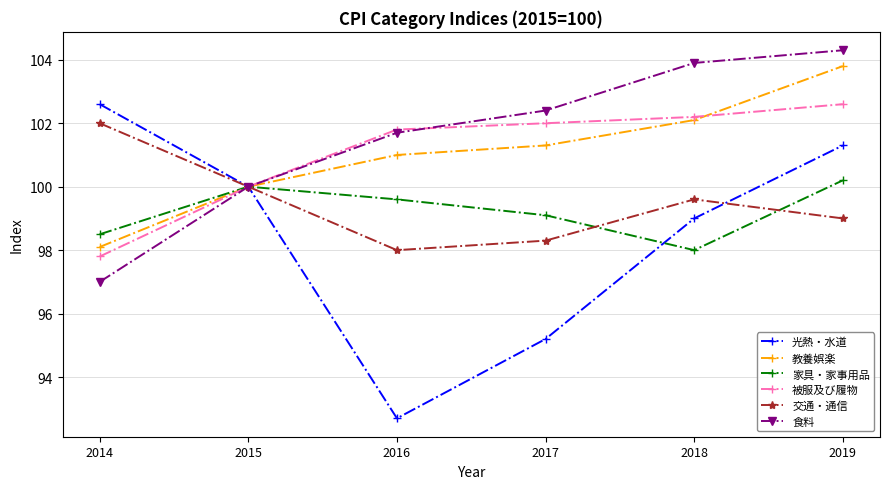

How many lines are shown in the chart?

6